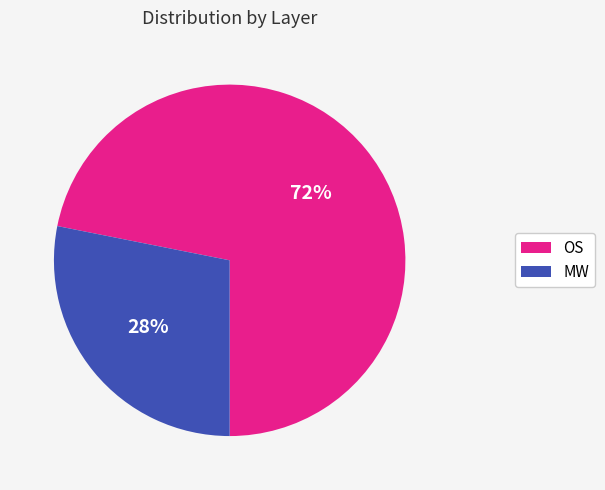

What is the majority slice?

OS